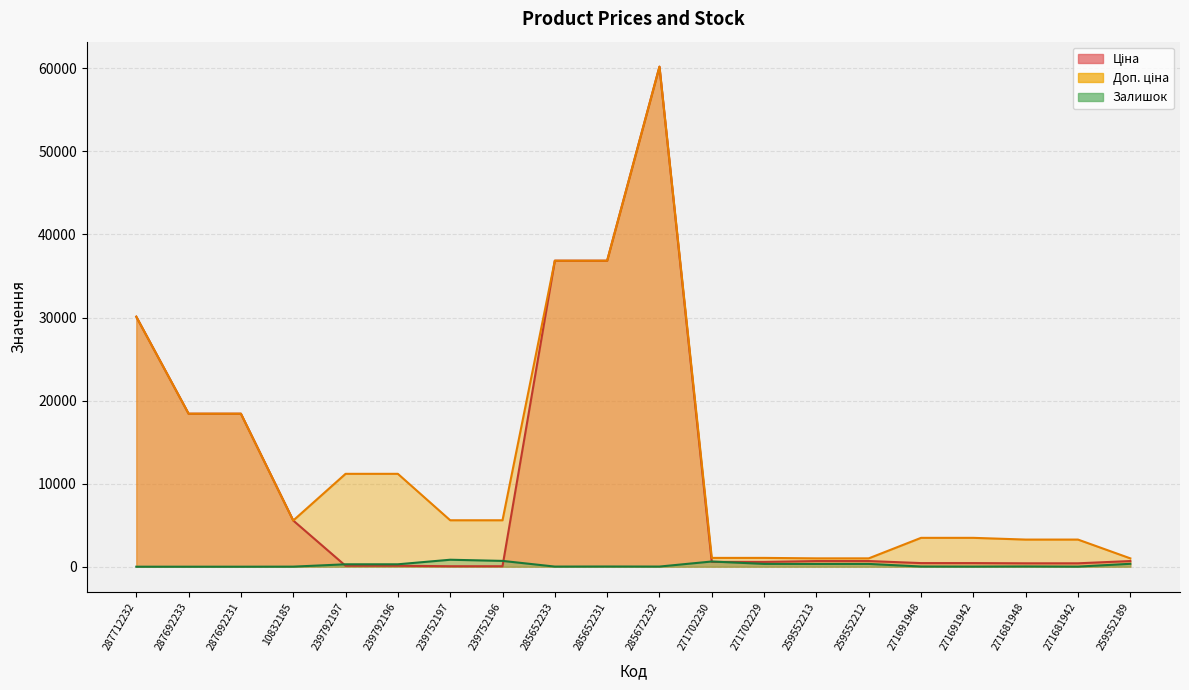

Is the value of Залишок at 285652231 greater than the value of Доп. ціна at 287692231?

No